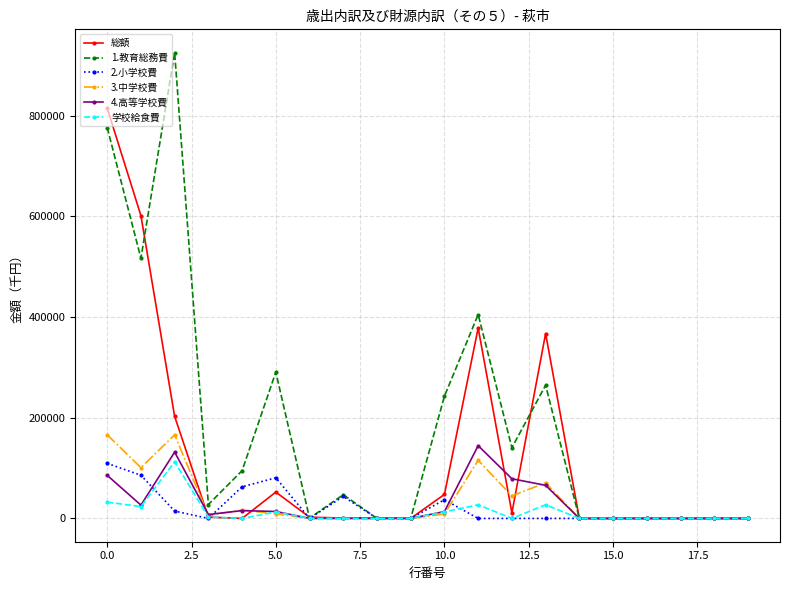

Which series has the widest spread of values?

1.教育総務費